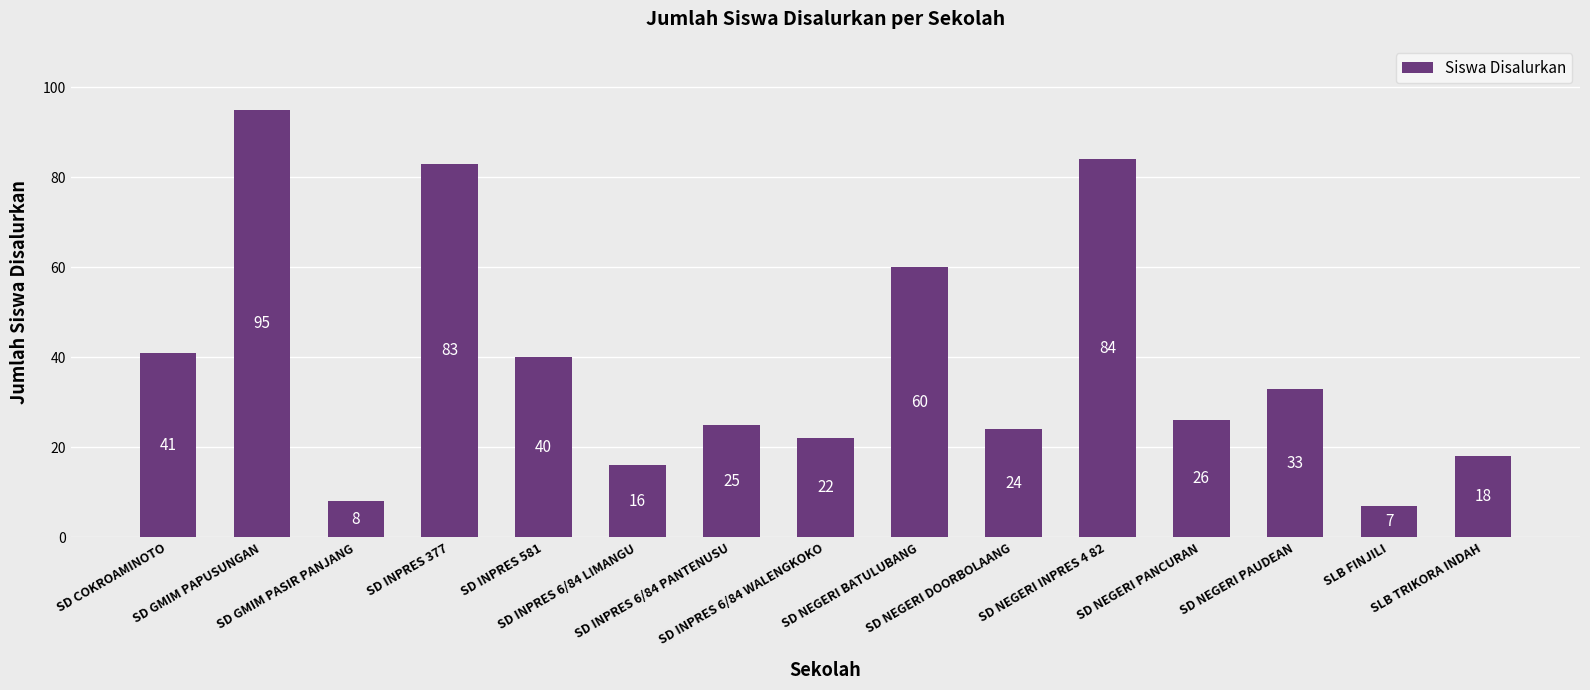

Reading left to right, transcribe all the data shown in this chart.

41	95	8	83	40	16	25	22	60	24	84	26	33	7	18